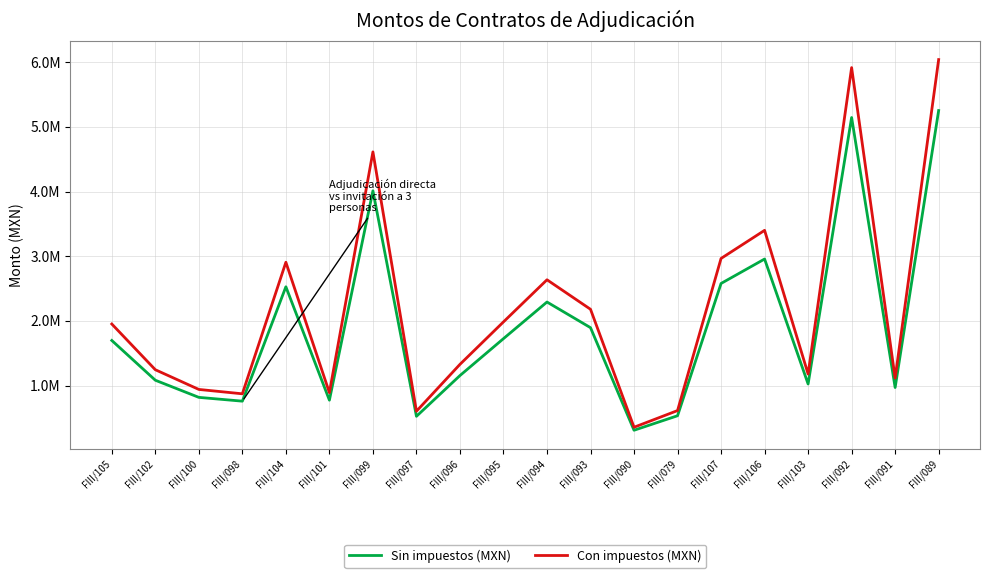

List the series in order of their overall mean, lowest first.

Sin impuestos (MXN), Con impuestos (MXN)